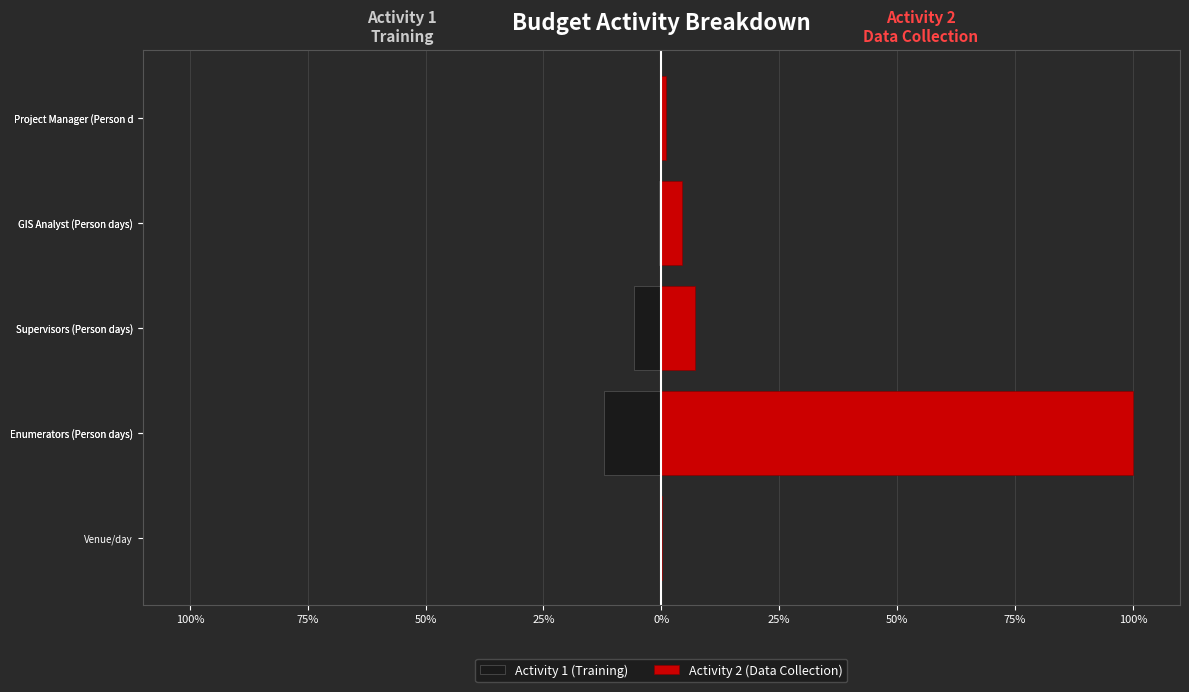

What is the difference between the highest and lowest values at Project Manager (Person d?

1.1